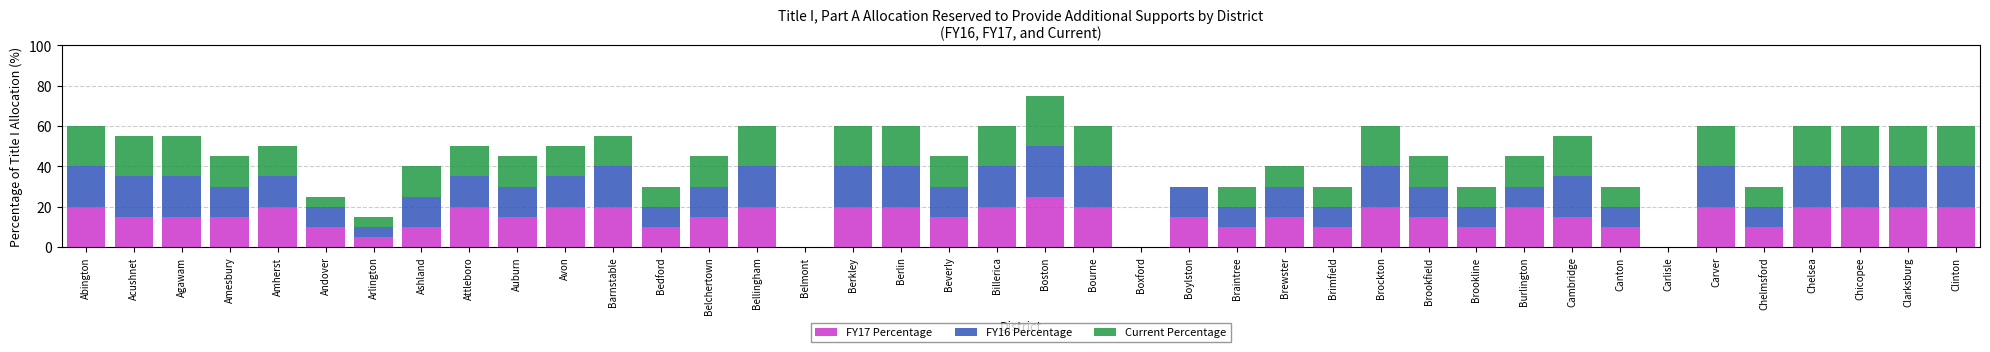

How many series are shown in this chart?

3